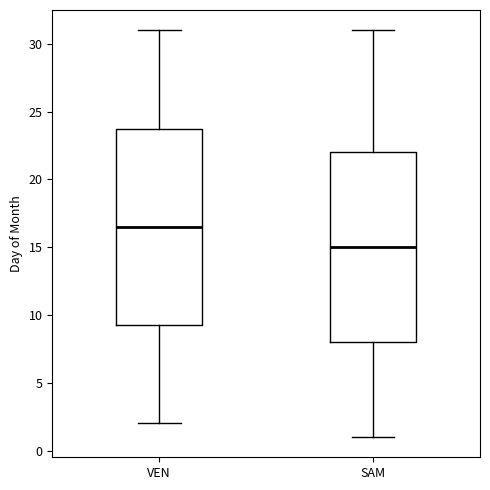

Which box's median line is the lowest?

SAM